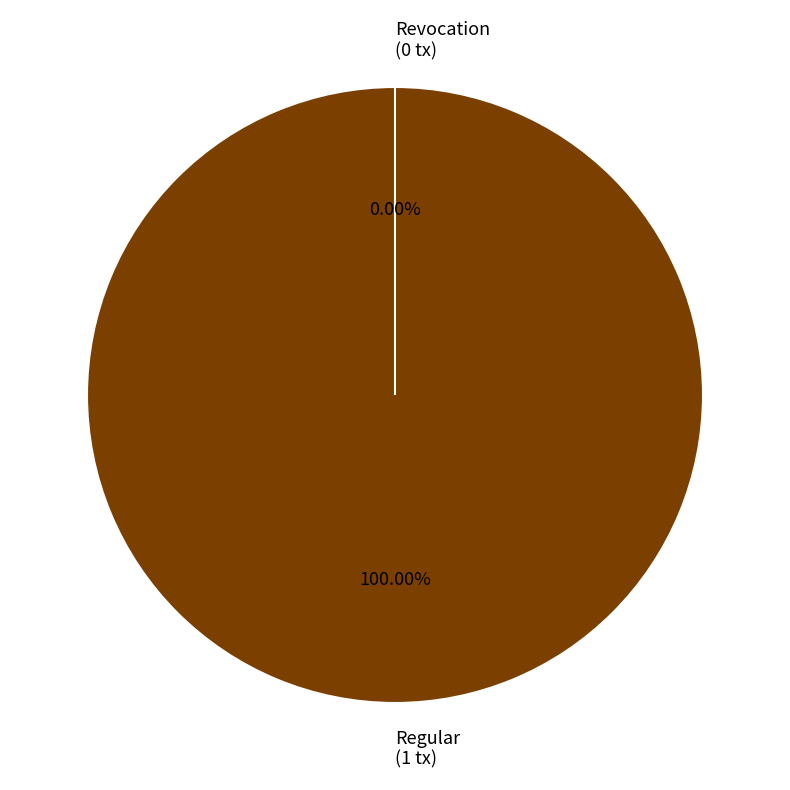

Which slice is the largest?

Regular